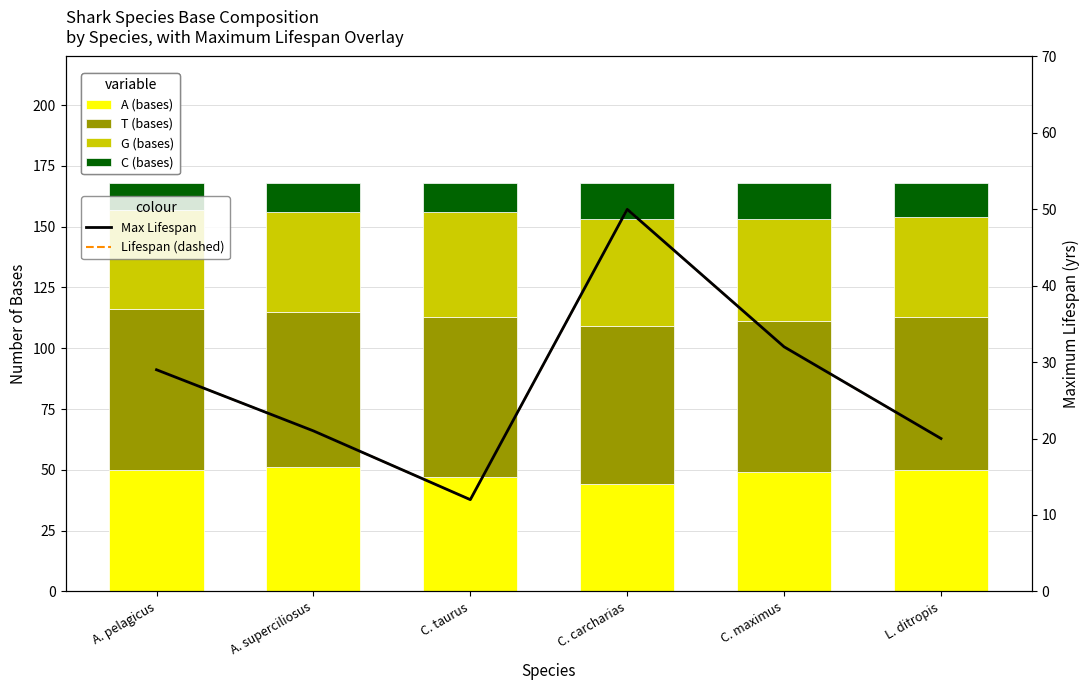

True or false: Max Lifespan has a value of 50 at C. carcharias.

True